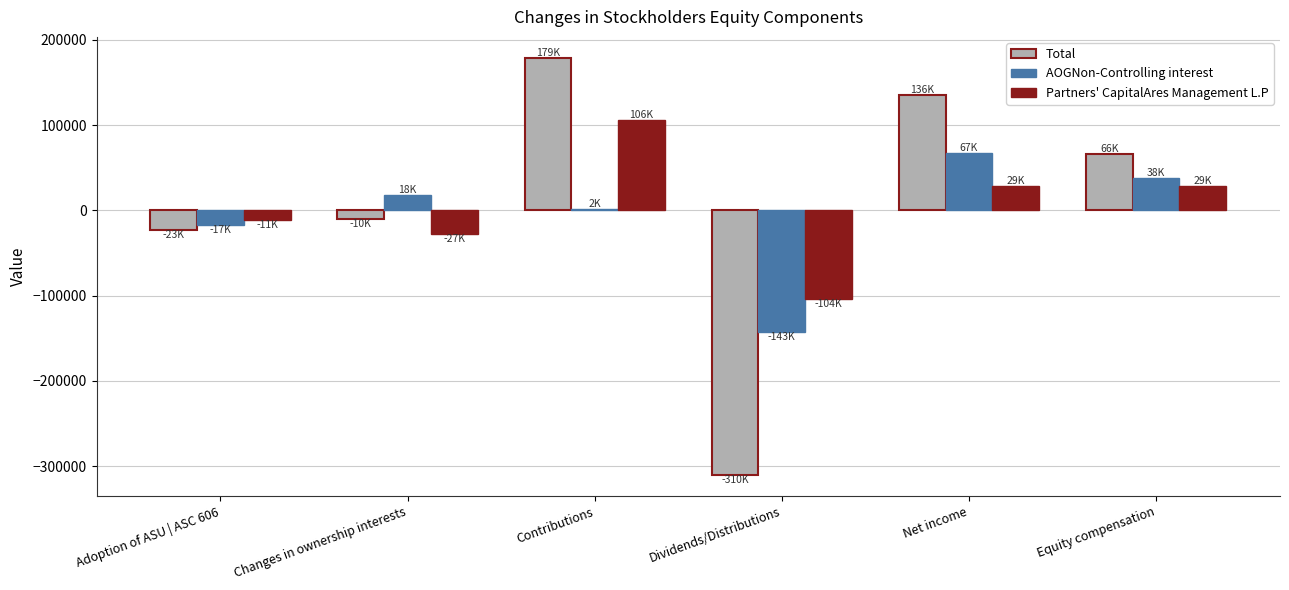

What is the sum of all AOGNon-Controlling interest values?

-35764